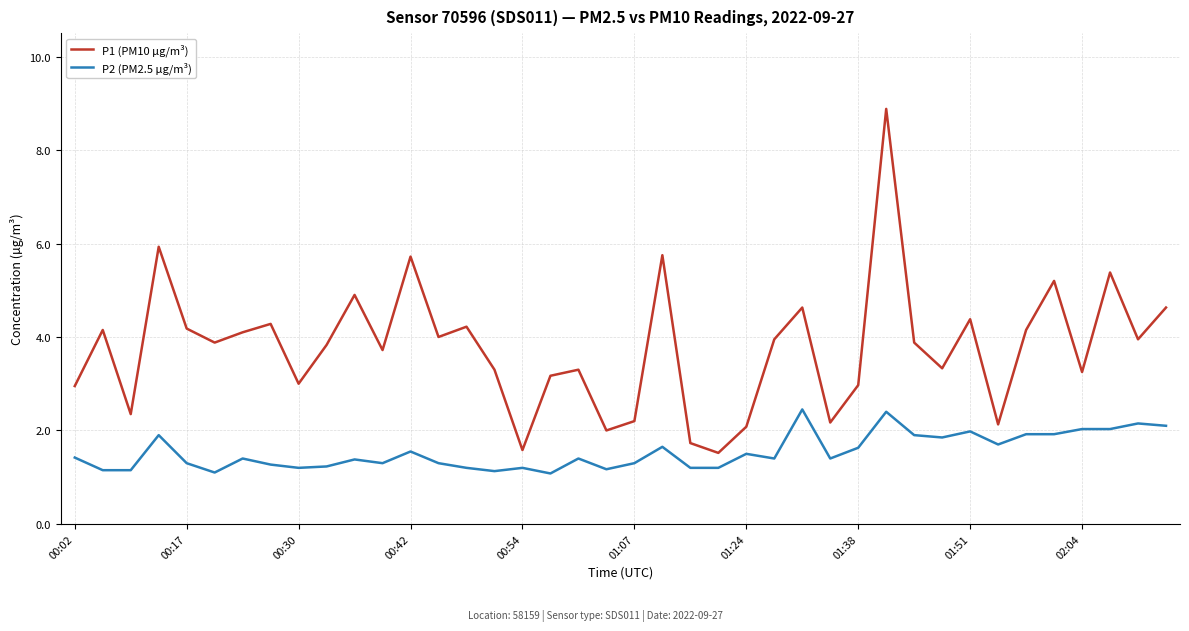

What is the sum of all P2 (PM2.5 µg/m³) values?

61.5